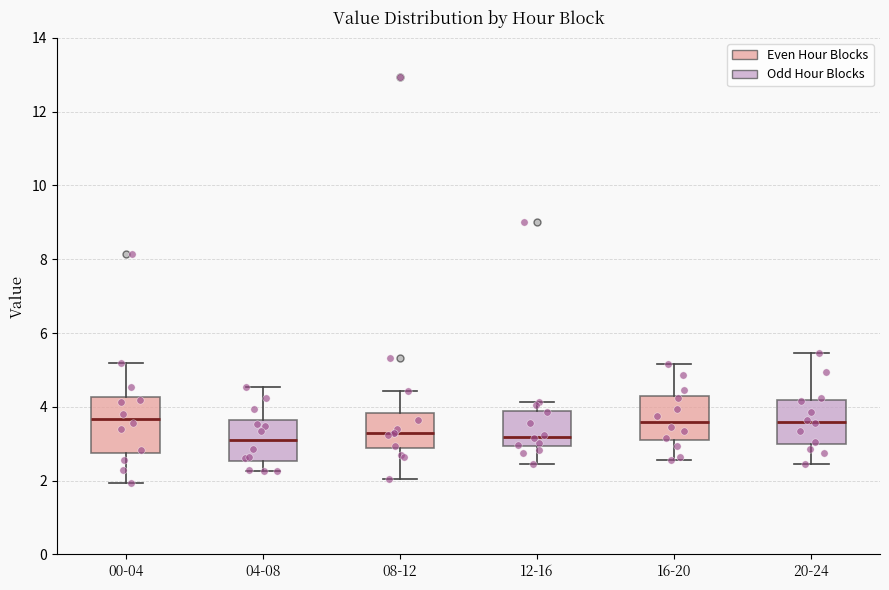

Where is the lower edge of the box for 04-08 on the y-axis? The values are not printed on the chart, so give them approximately, as read against the axis.

2.6